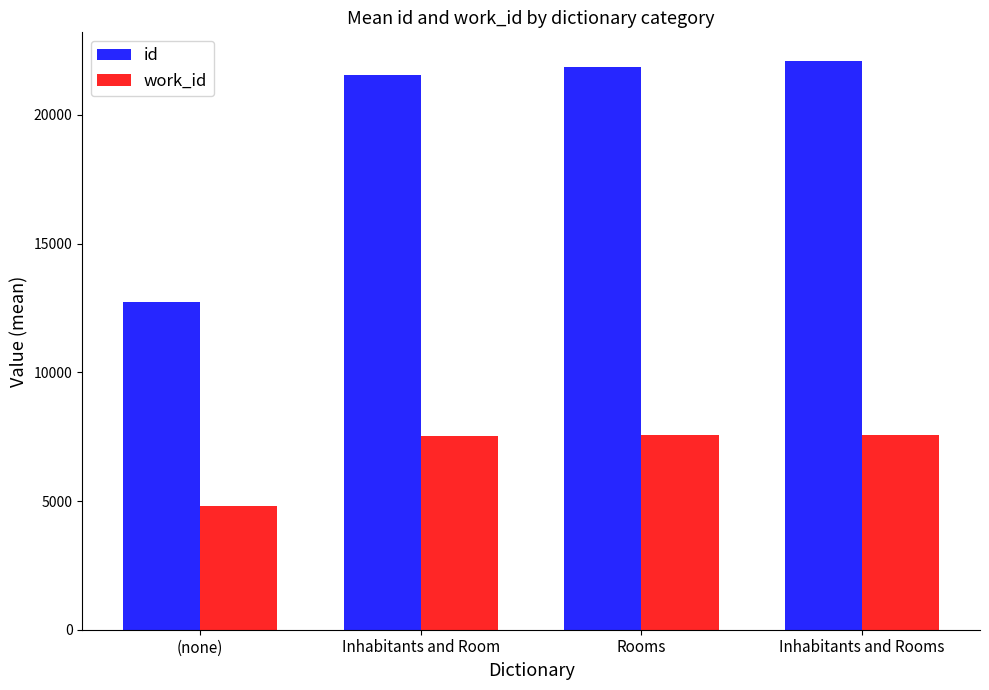

What is the difference between the highest and lowest values at Rooms?

14316.0